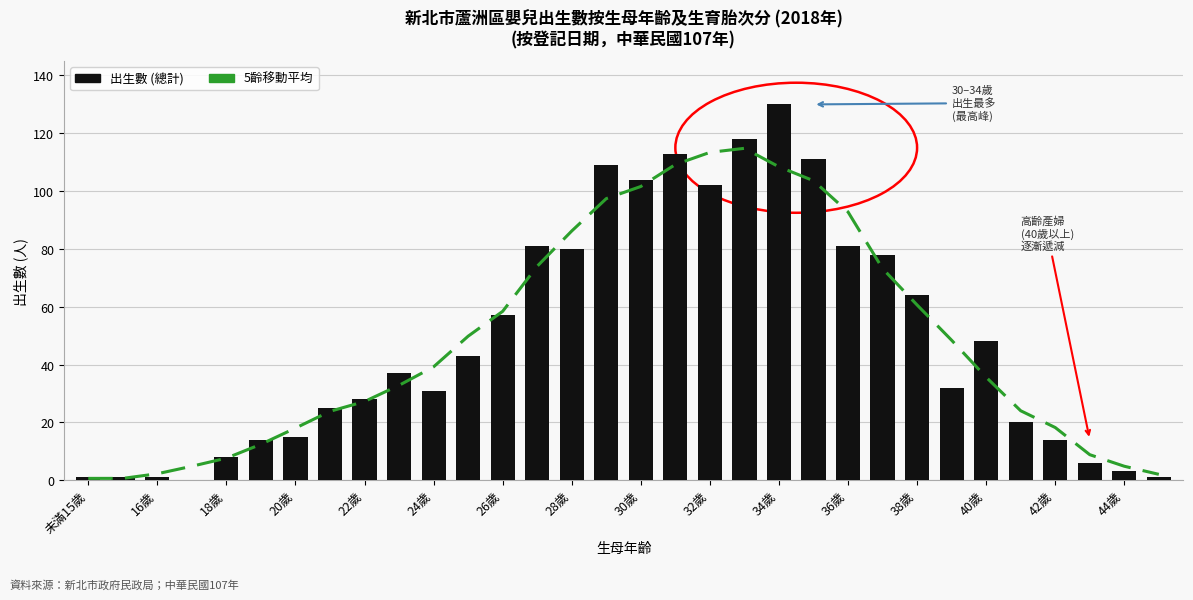

What is the difference between the highest and lowest values at 18歲?

0.4